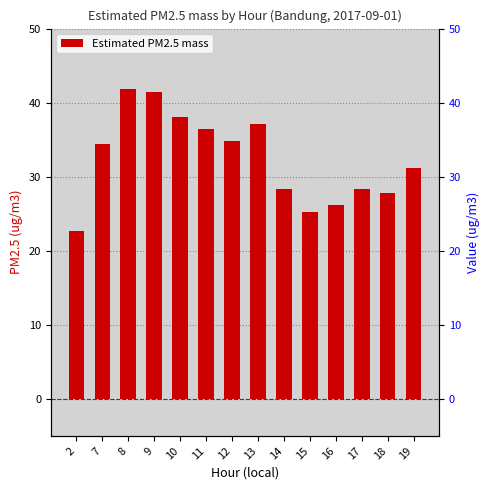

List the labels in order of value, largest first.

8, 9, 10, 13, 11, 12, 7, 19, 17, 14, 18, 16, 15, 2